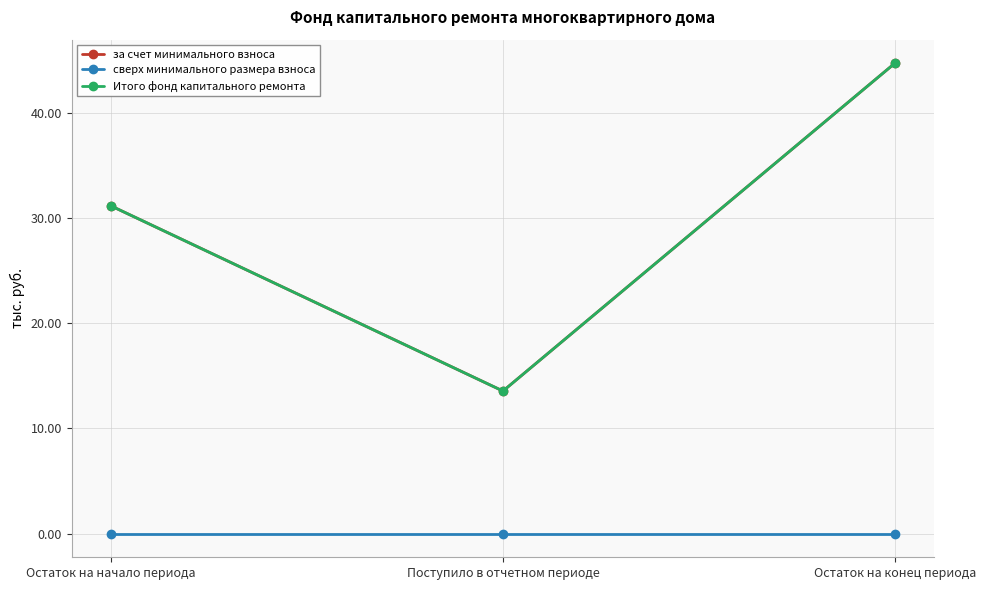

At which label is сверх минимального размера взноса closest to 0?

Остаток на начало периода